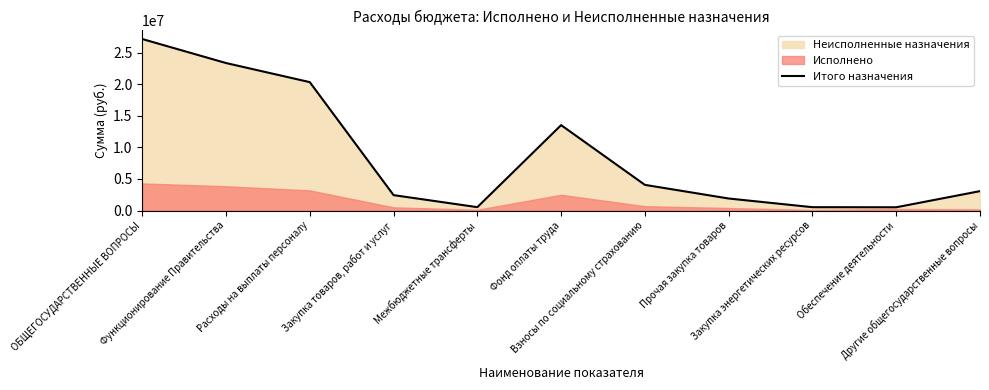

Reading right to left, transcribe all the data shown in this chart.

Другие общегосударственные вопросы=3075500	Обеспечение деятельности=522691	Закупка энергетических ресурсов=535000	Прочая закупка товаров=1909000	Взносы по социальному страхованию=4066661	Фонд оплаты труда=13517500	Межбюджетные трансферты=539110	Закупка товаров, работ и услуг=2444000	Расходы на выплаты персоналу=20316398	Функционирование Правительства=23339508	ОБЩЕГОСУДАРСТВЕННЫЕ ВОПРОСЫ=27137699